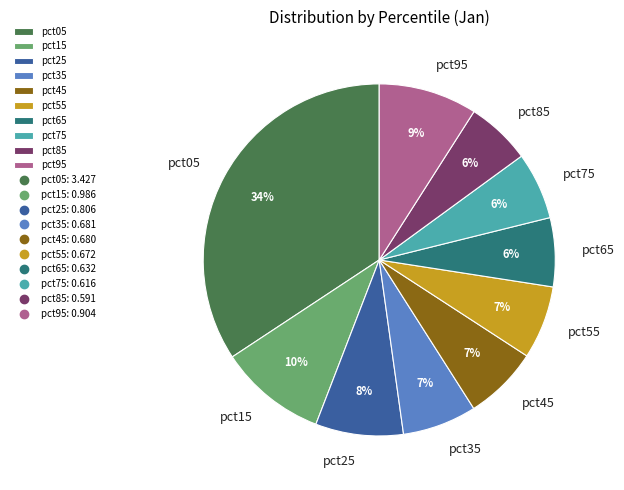

Is the sum of pct45 and pct35 greater than half?

No